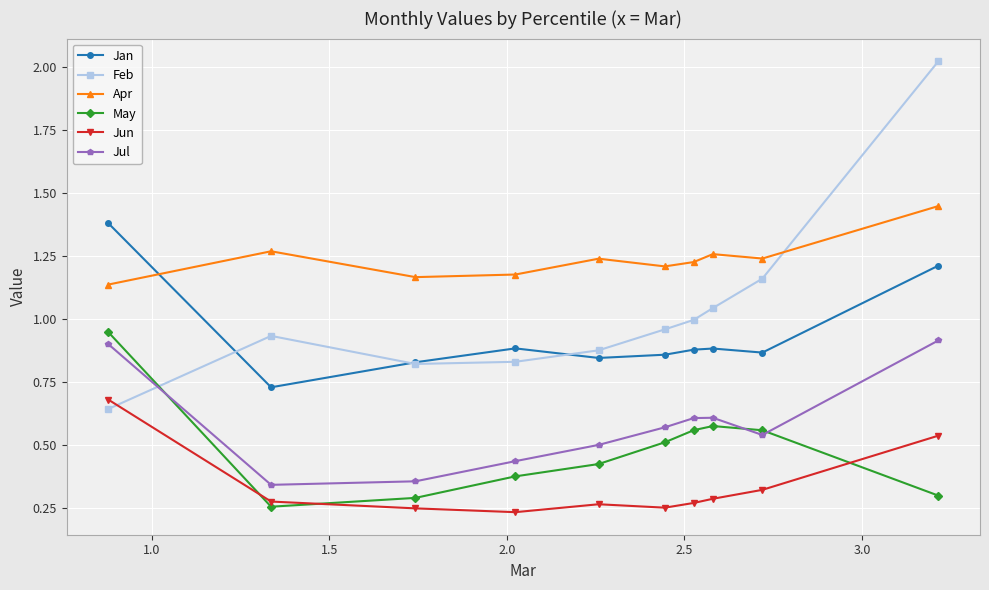

Which series ends up on top after the final intersection of Feb and May?

Feb